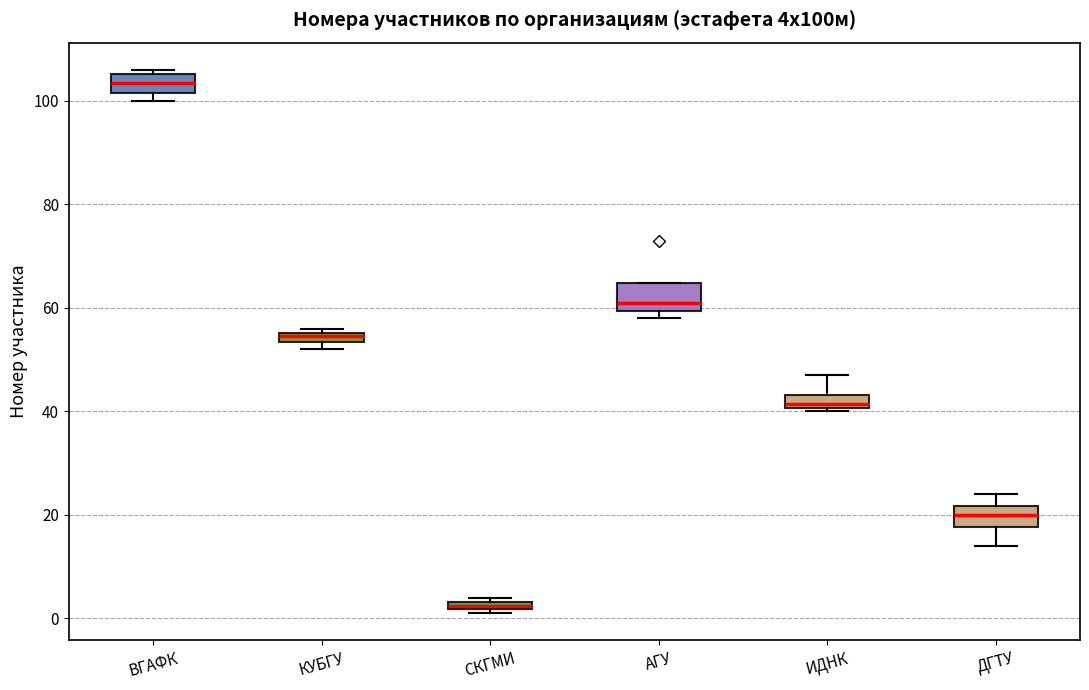

Which box's median line is the lowest?

СКГМИ